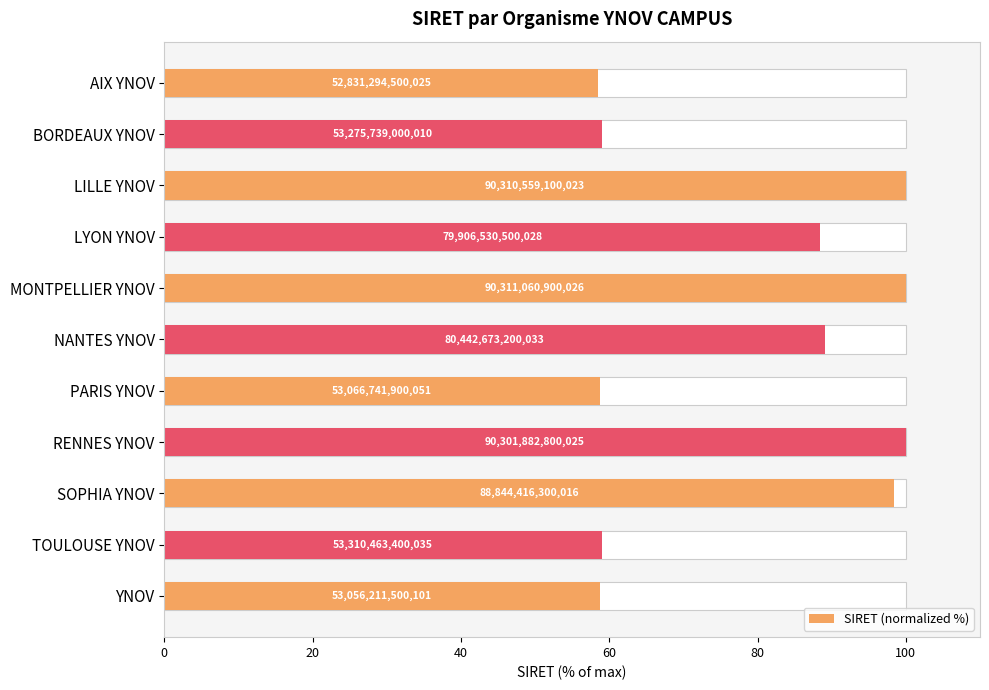

Approximately how many times larger is the value at YNOV compared to RENNES YNOV?

0.6